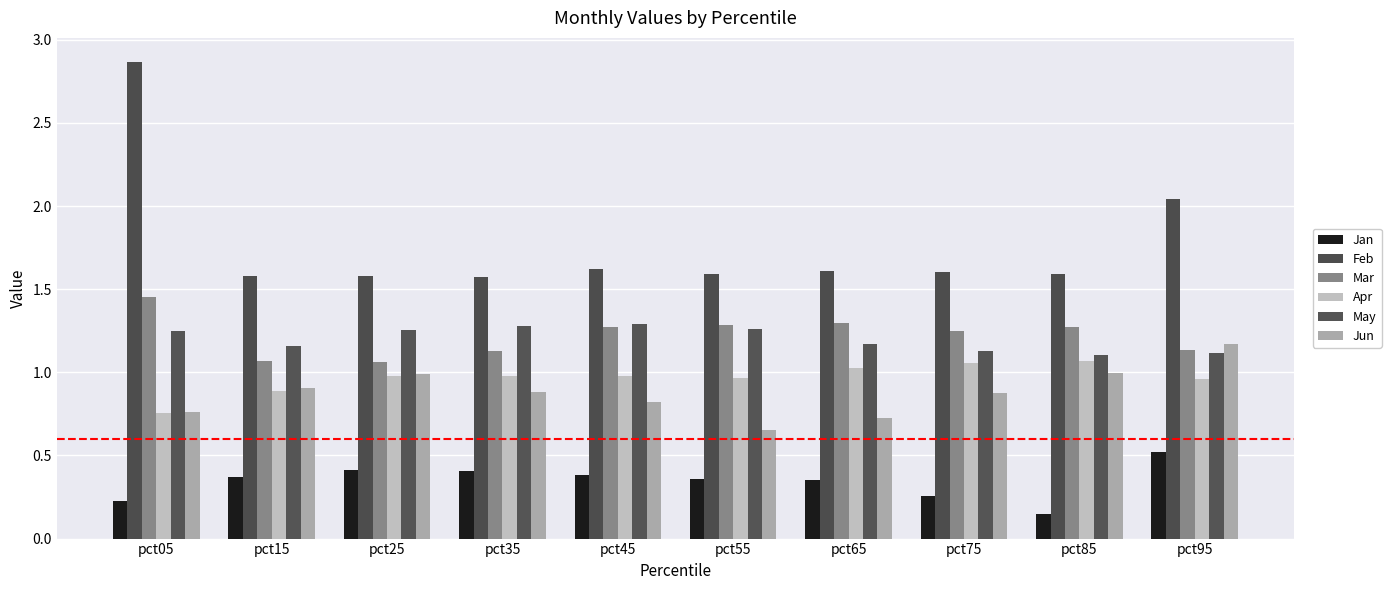

Reading left to right, what are all the values shown in this chart?

Jan: 0.2	0.4	0.4	0.4	0.4	0.4	0.4	0.3	0.1	0.5
Feb: 2.9	1.6	1.6	1.6	1.6	1.6	1.6	1.6	1.6	2.0
Mar: 1.5	1.1	1.1	1.1	1.3	1.3	1.3	1.3	1.3	1.1
Apr: 0.8	0.9	1.0	1.0	1.0	1.0	1.0	1.1	1.1	1.0
May: 1.2	1.2	1.3	1.3	1.3	1.3	1.2	1.1	1.1	1.1
Jun: 0.8	0.9	1.0	0.9	0.8	0.7	0.7	0.9	1.0	1.2